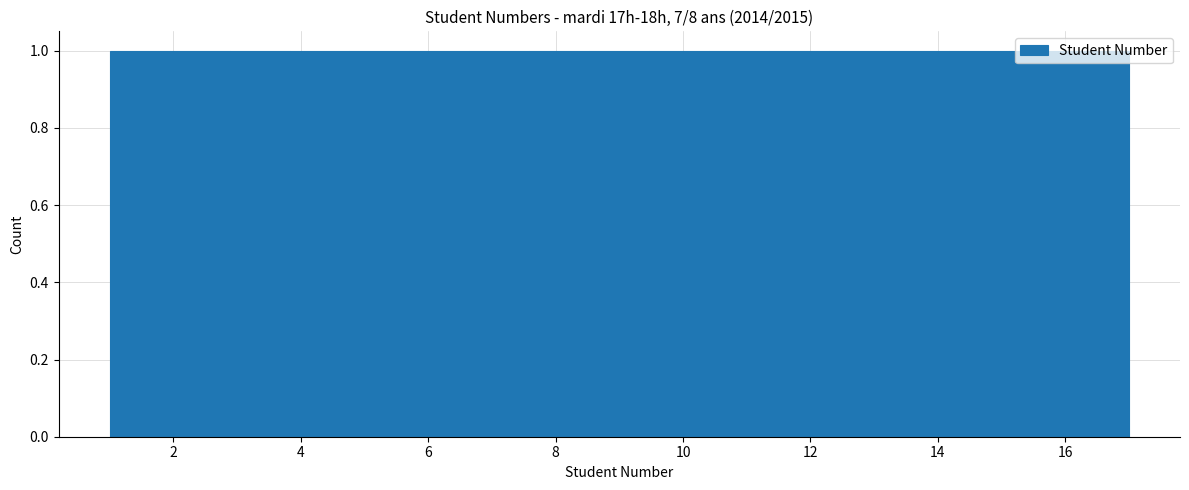

Reading left to right, list every bar in this chart as the range it spans on the x-axis followed by its height. Neither the bar edges nor the heights are printed on the chart, so give them approximately, as read against the axes.

1.0 to 2.0: 1
2.0 to 2.8: 1
2.8 to 3.8: 1
3.8 to 4.8: 1
4.8 to 5.8: 1
5.8 to 6.6: 1
6.6 to 7.6: 1
7.6 to 8.6: 1
8.6 to 9.4: 1
9.4 to 10.4: 1
10.4 to 11.4: 1
11.4 to 12.2: 1
12.2 to 13.2: 1
13.2 to 14.2: 1
14.2 to 15.2: 1
15.2 to 16.0: 1
16.0 to 17.0: 1